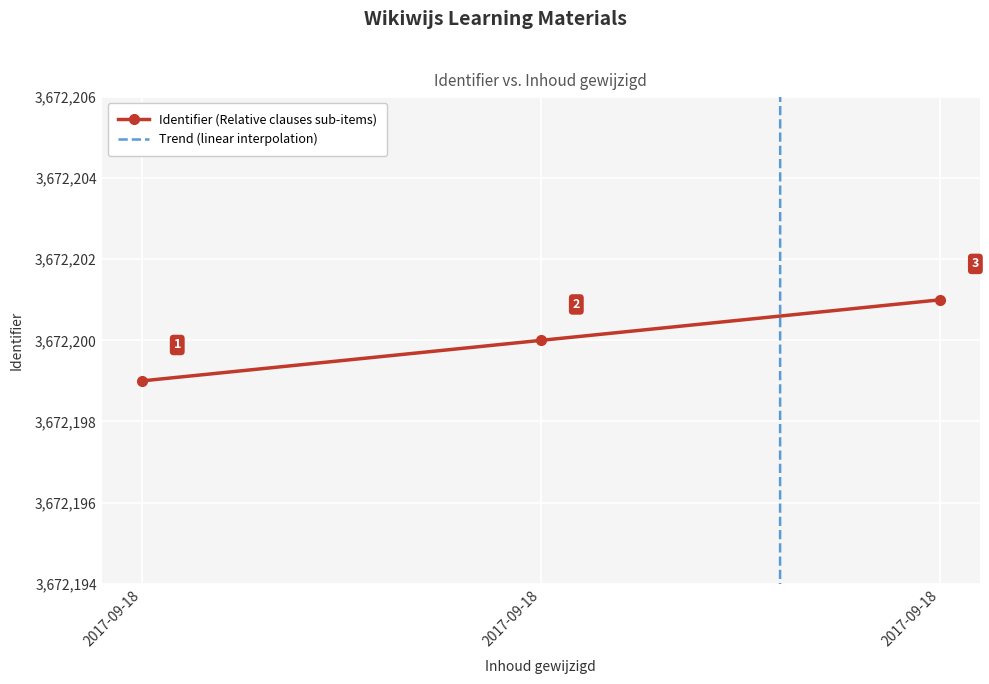

Which label corresponds to the smallest value in the chart?

2017-09-18